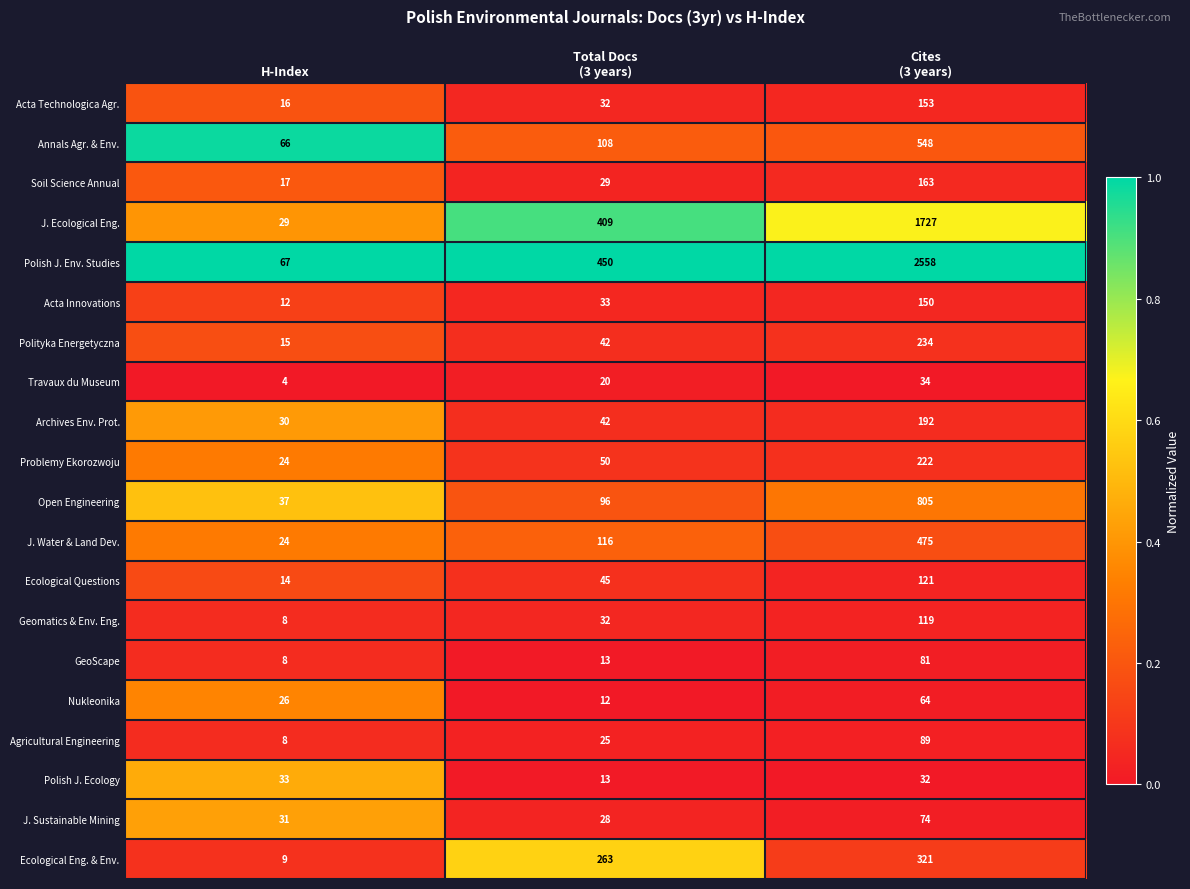

How many categories are shown in the chart?

3